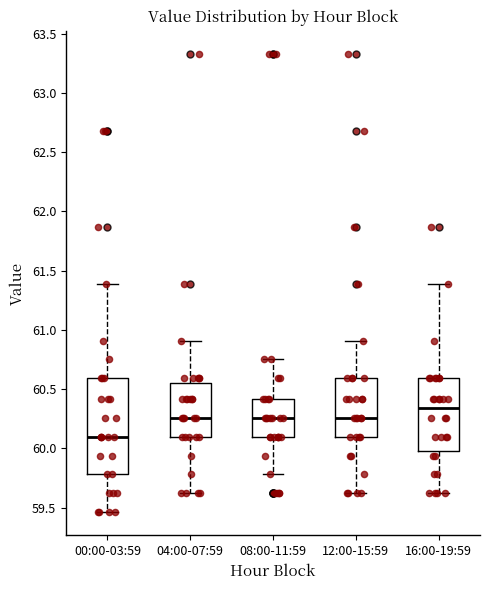

Reading left to right, transcribe this box plot: for each box, give where its median line is, the range the box spans, and where its two whiskers end, as read against the y-axis. The values are not printed on the chart, so give them approximately, as read against the axis.

00:00-03:59: median 60.10, box 59.80 to 60.60, whiskers 59.45 to 61.40
04:00-07:59: median 60.25, box 60.10 to 60.55, whiskers 59.60 to 60.90
08:00-11:59: median 60.25, box 60.10 to 60.40, whiskers 59.80 to 60.75
12:00-15:59: median 60.25, box 60.10 to 60.60, whiskers 59.60 to 60.90
16:00-19:59: median 60.35, box 60.00 to 60.60, whiskers 59.60 to 61.40